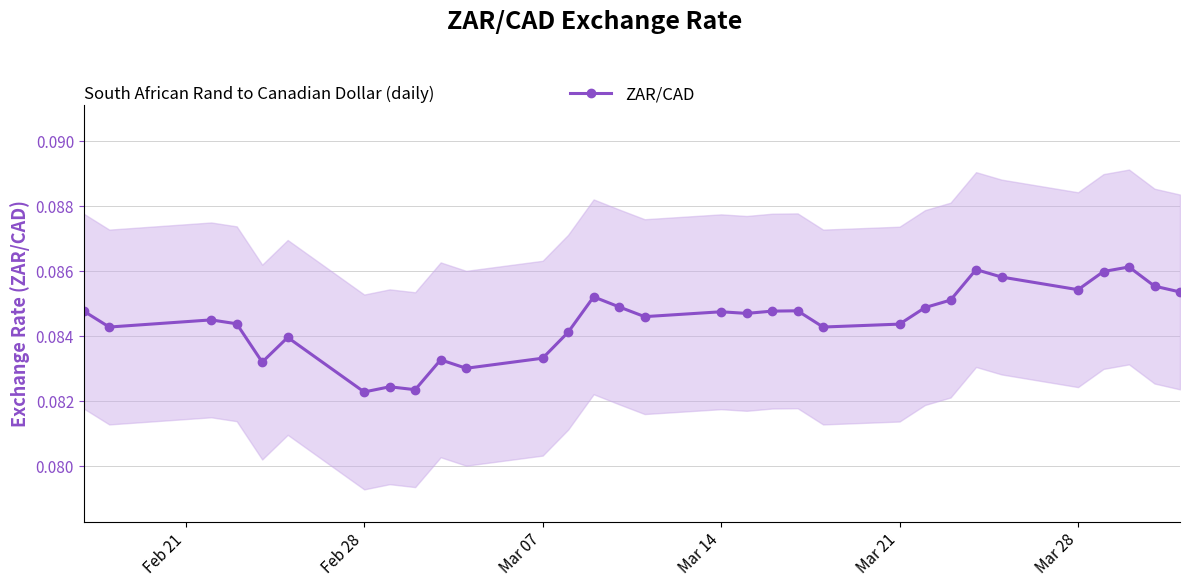

True or false: ZAR/CAD has more than 1 interior local peaks.

True